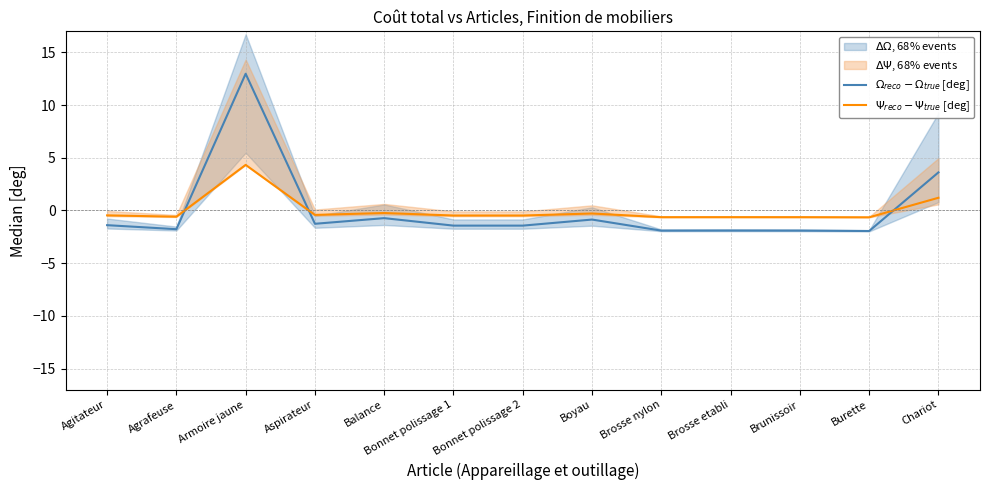

List the series in order of their peak value, lowest first.

$\Psi_{reco} - \Psi_{true}$ [deg], $\Omega_{reco} - \Omega_{true}$ [deg]